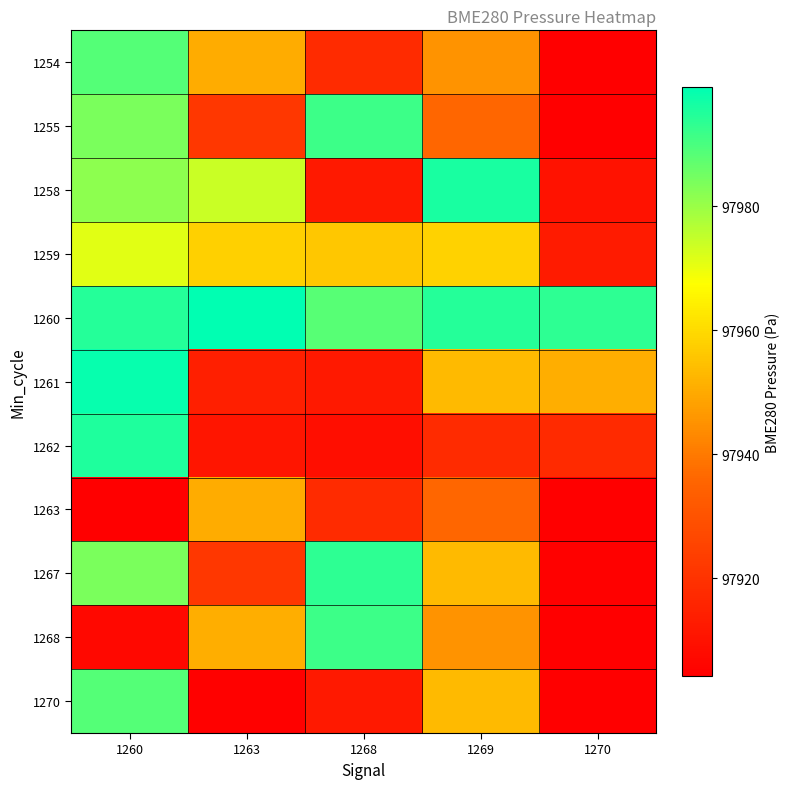

What is the difference between the highest and lowest values at 1269?

78.3